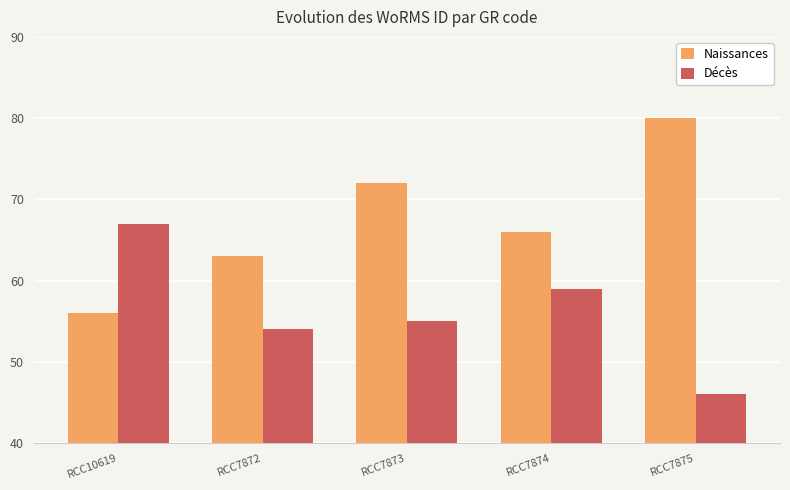

What is the greatest value displayed?

80